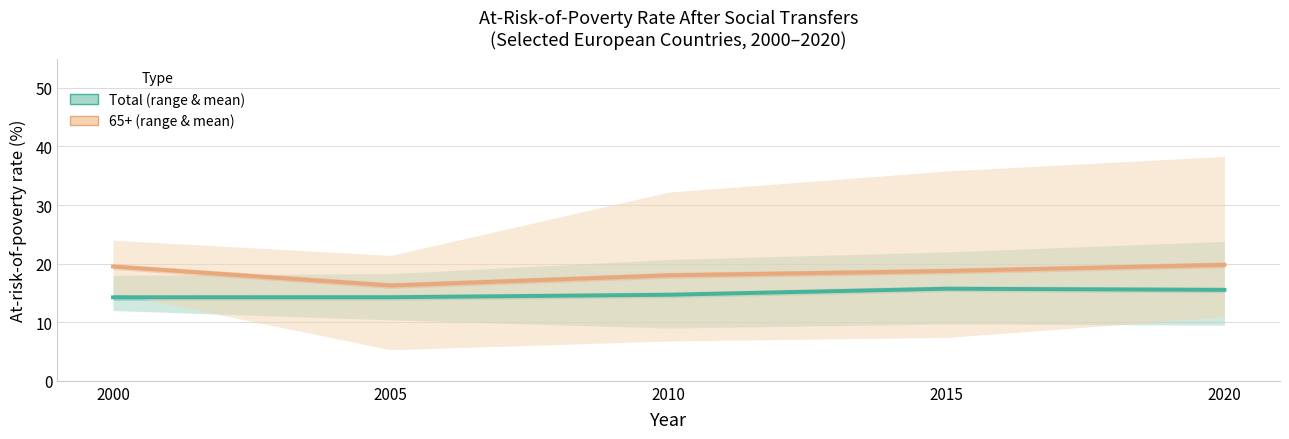

True or false: 65+ (mean across countries) has more than 0 points higher than both neighbors.

False